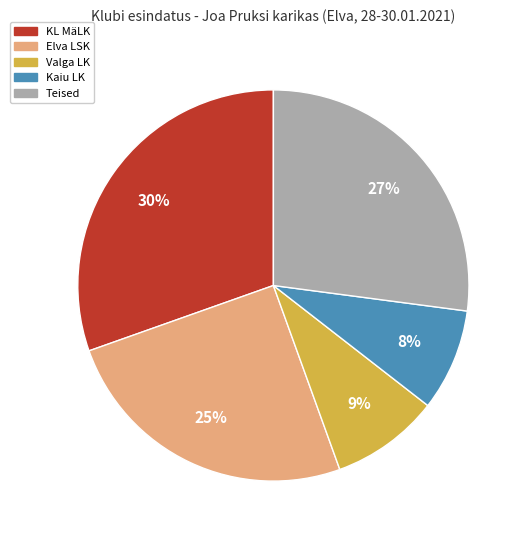

To the nearest percent, what is the average slice percentage?

20%